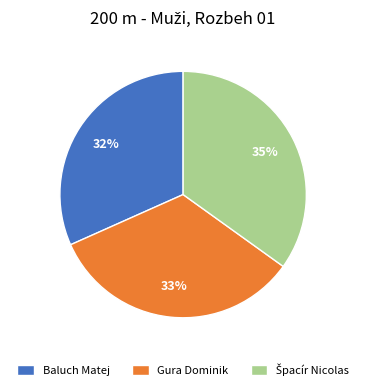

Count the number of slices in the pie.

3